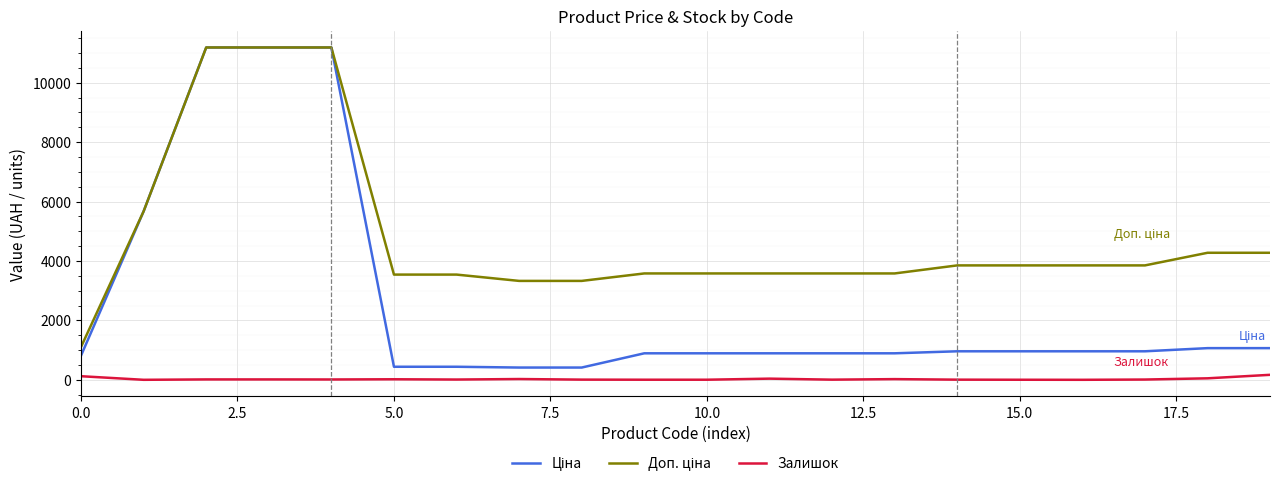

What is the greatest value displayed?

11188.2